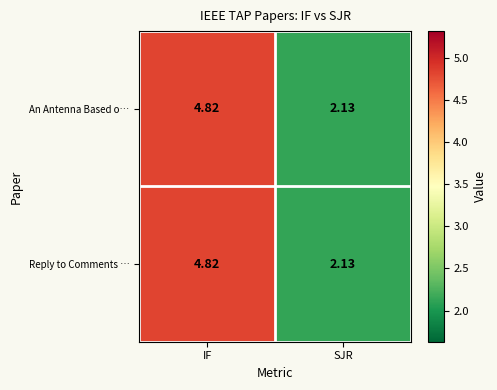

Where does the An Antenna Based o… series first go above 4?

IF